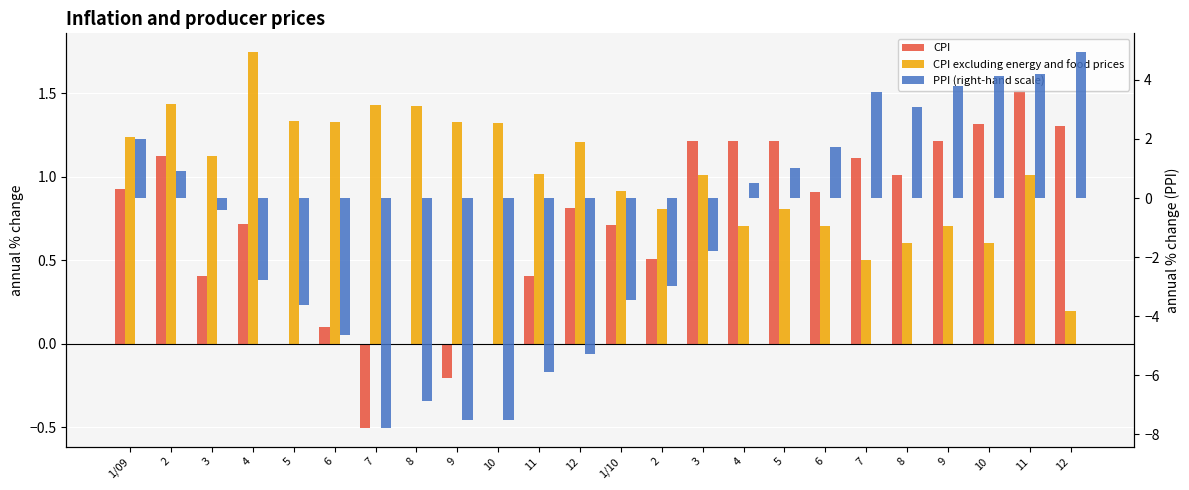

Which series has the largest range (max minus min)?

PPI (right-hand scale)